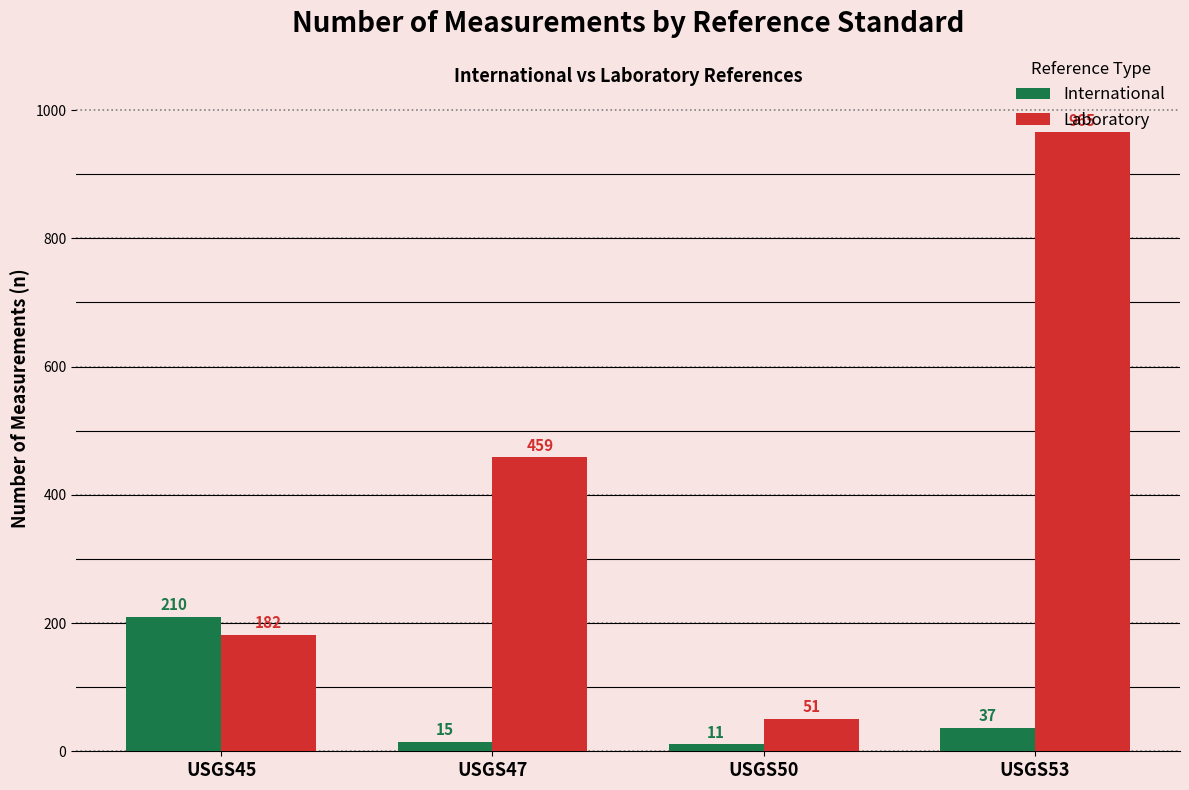

What is the total value across all series at USGS53?

1002